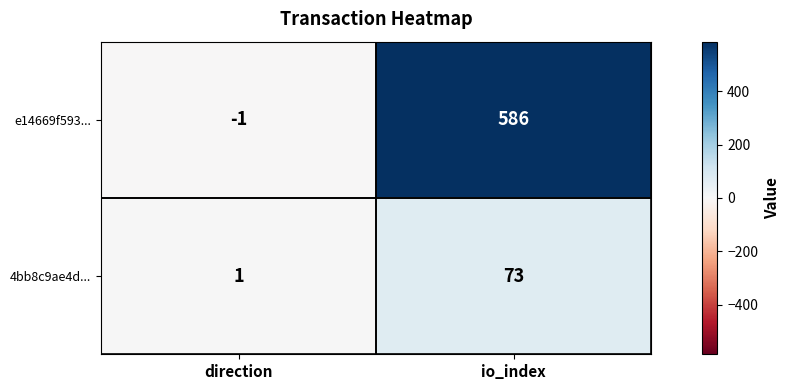

At how many categories does at least one series exceed 140?

1